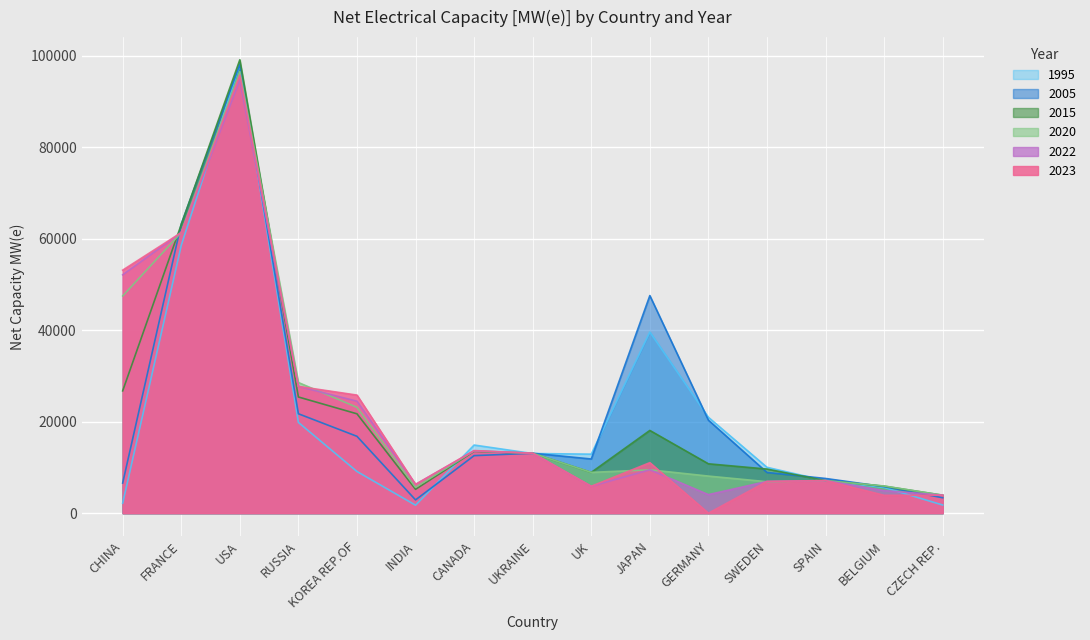

At how many categories does at least one series exceed 75039?

1